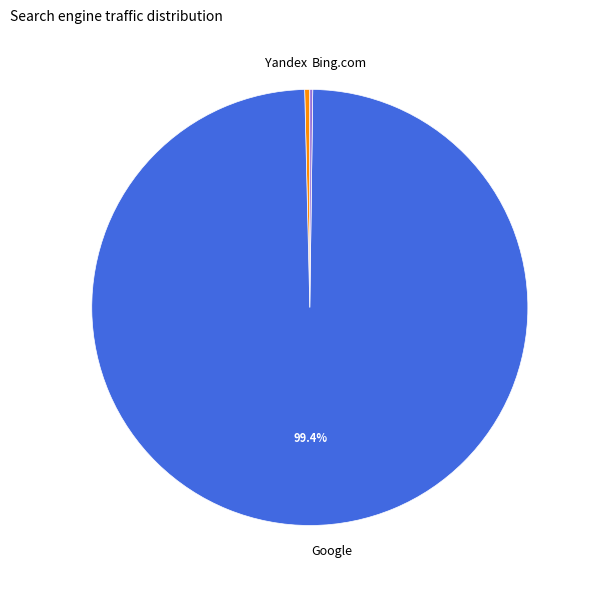

What is the largest slice in the pie chart?

Google